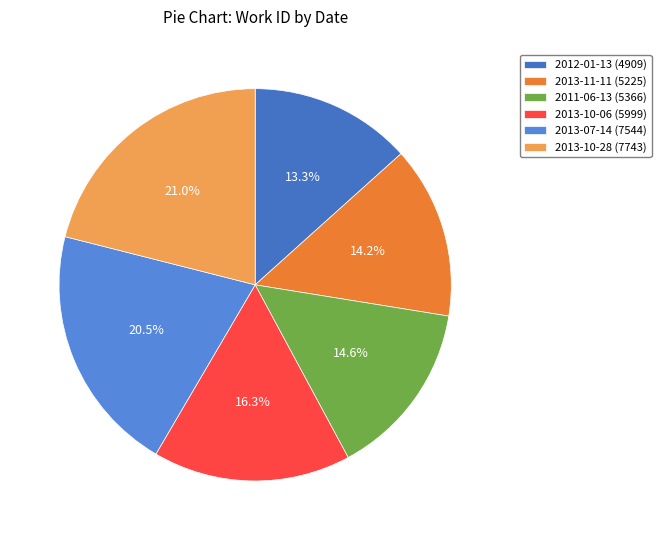

To the nearest percent, what is the difference between the largest and smallest slice percentages?

8%